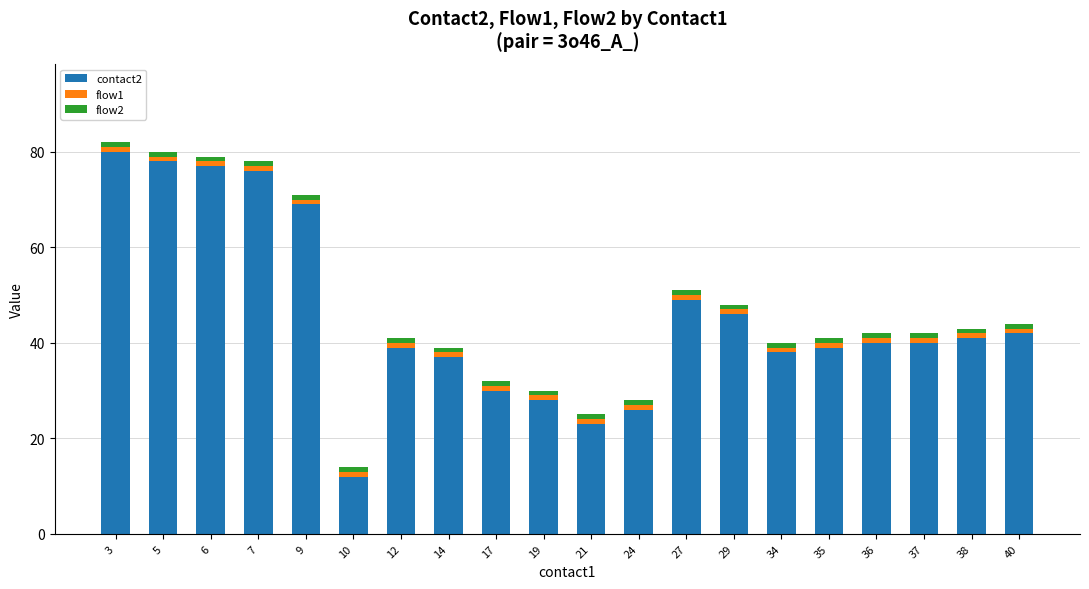

Read the contact2 value at 3, to the nearest 10.

80